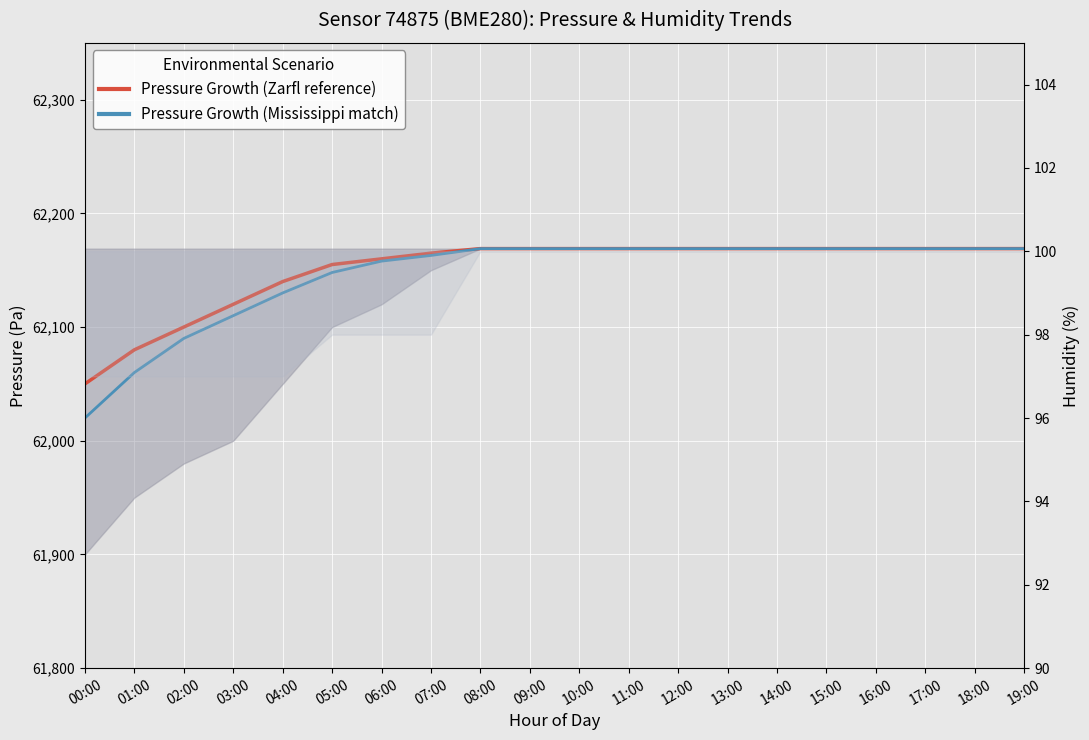

Which series has the widest spread of values?

Pressure Growth (Mississippi match)